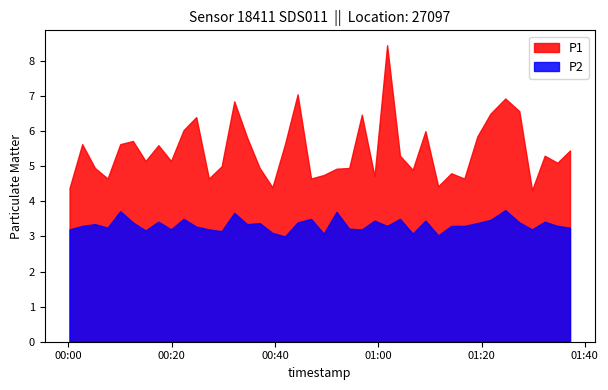

What are all the series names shown in the legend?

P1, P2